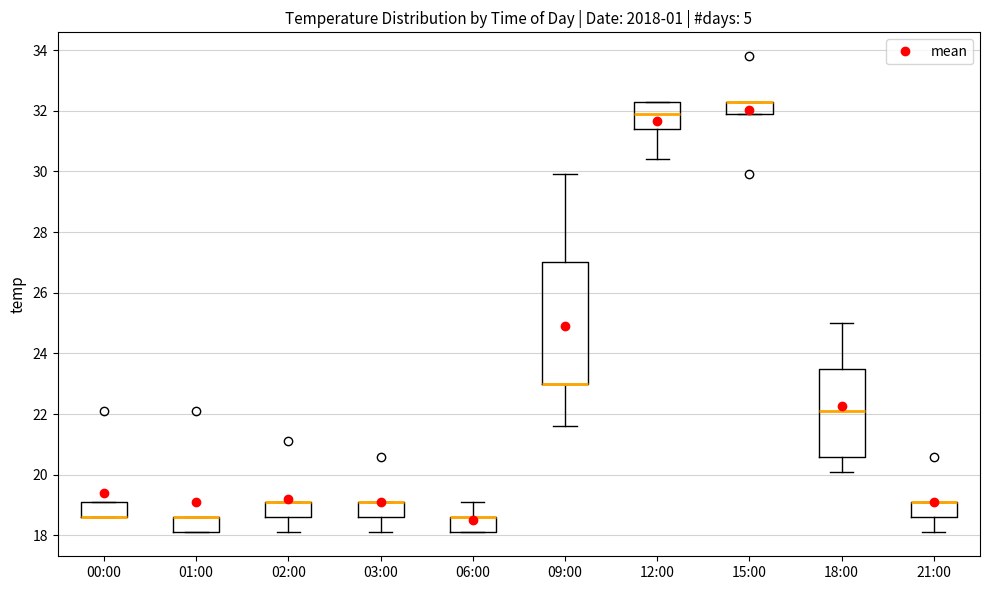

Where is the upper edge of the box for 15:00 on the y-axis? The values are not printed on the chart, so give them approximately, as read against the axis.

32.4